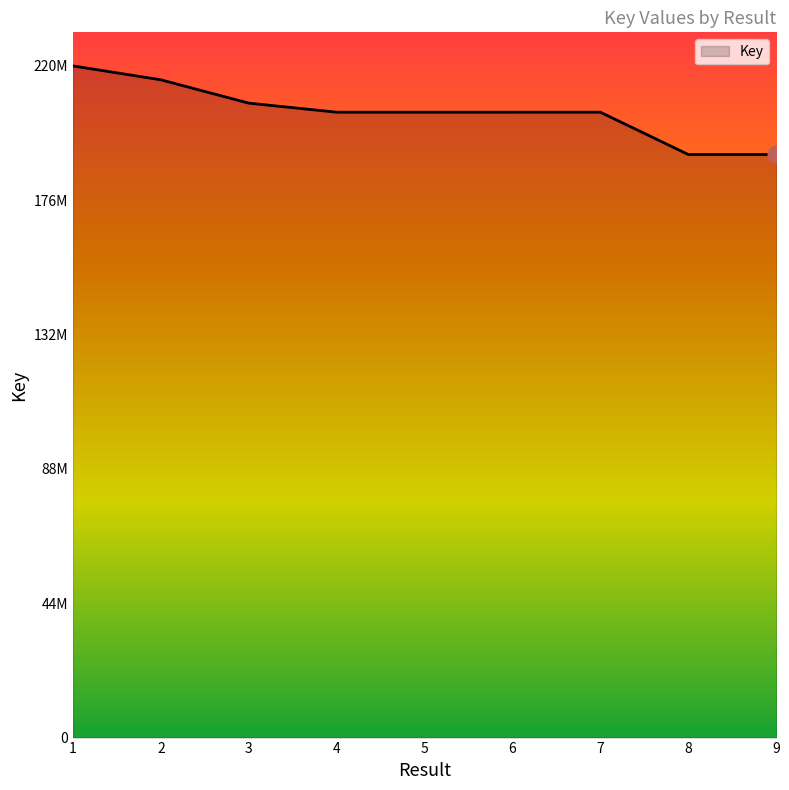

Does the chart have visible grid lines?

No